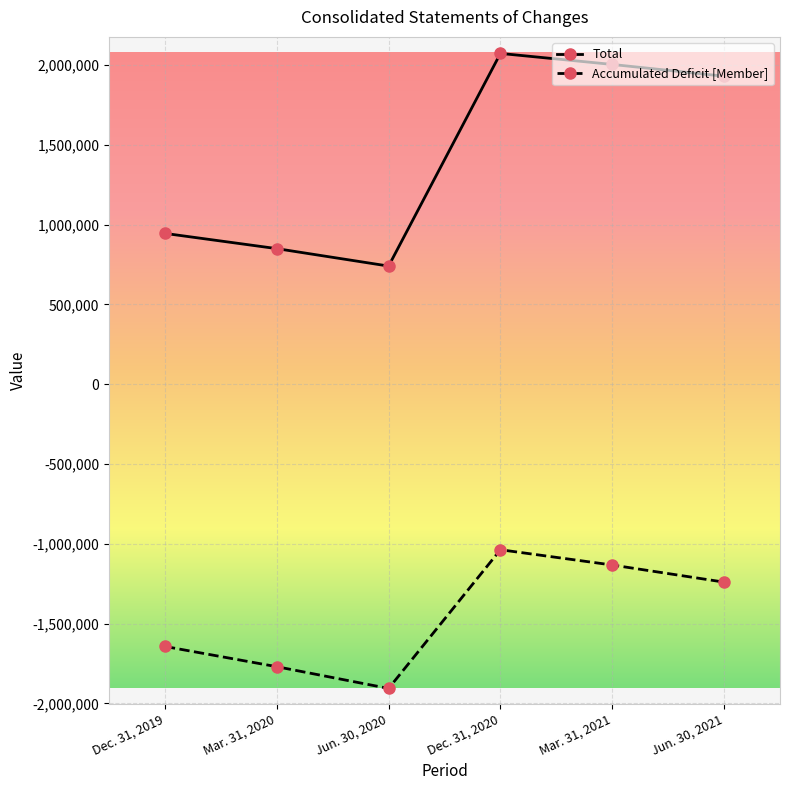

True or false: Total and Accumulated Deficit [Member] intersect in this chart.

False